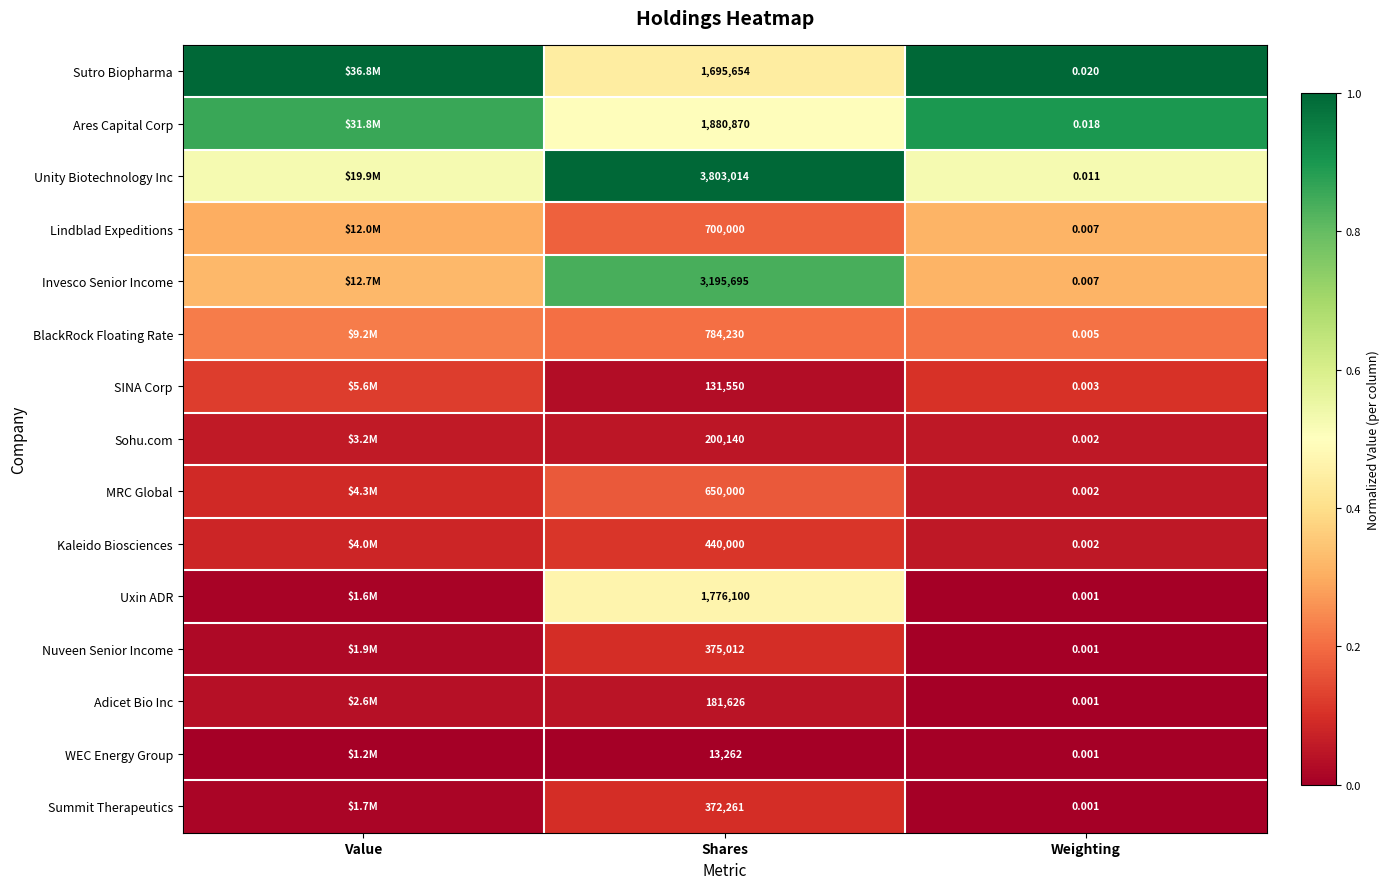

Between Shares and Weighting, which series saw the biggest shift?

Unity Biotechnology Inc